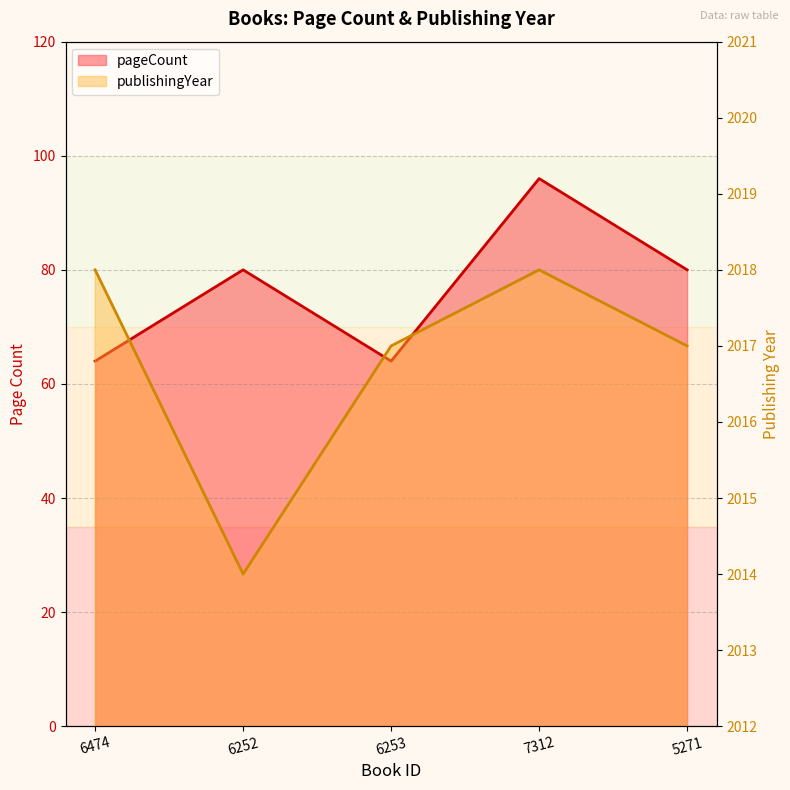

Which series has the largest total across all categories?

publishingYear